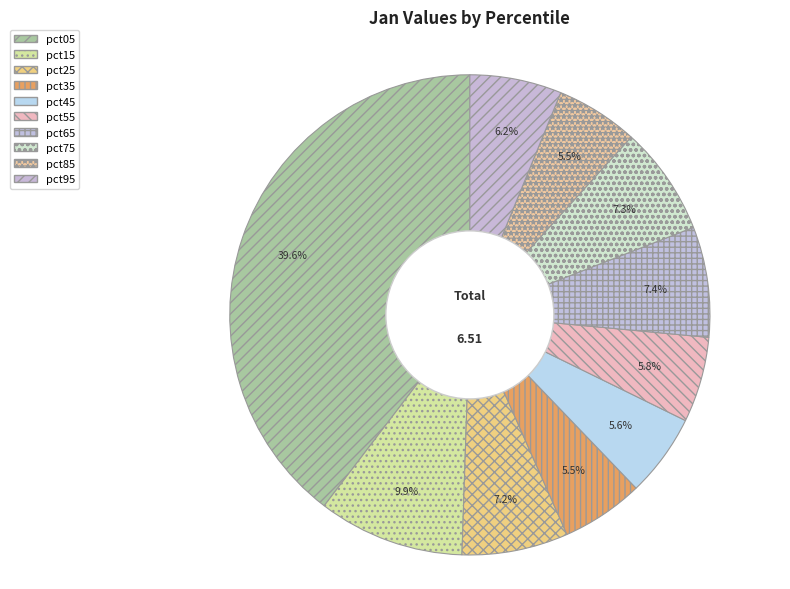

Which slice is the smallest?

pct35